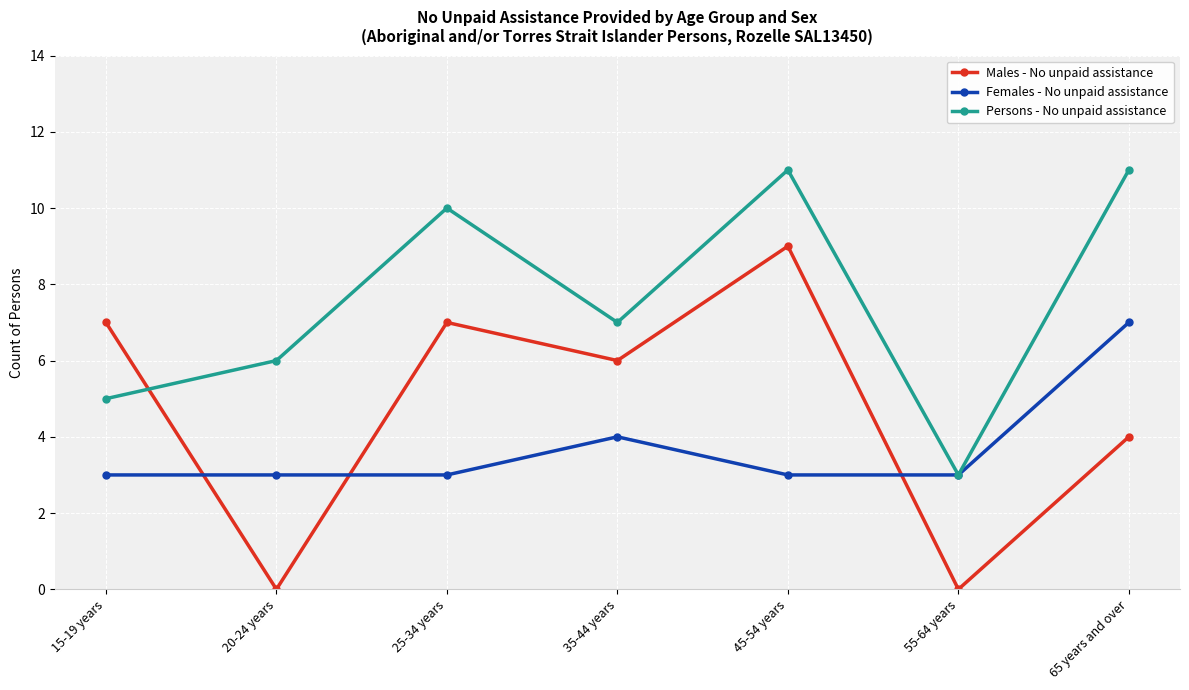

What is the maximum value shown in the chart?

11